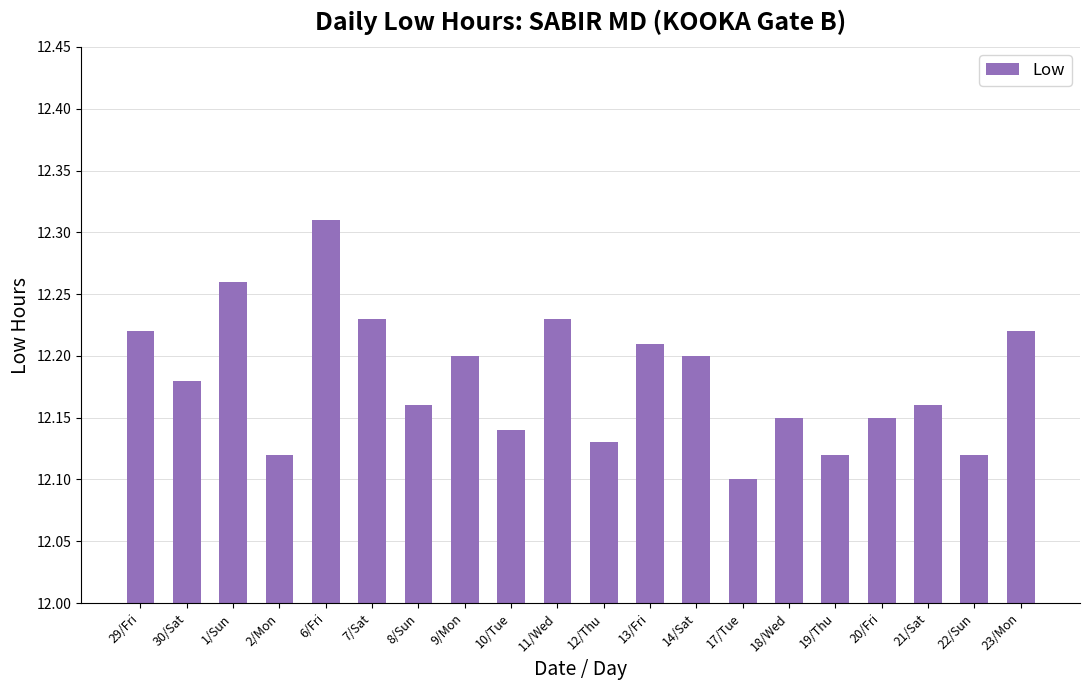

How many bars are there in total?

20